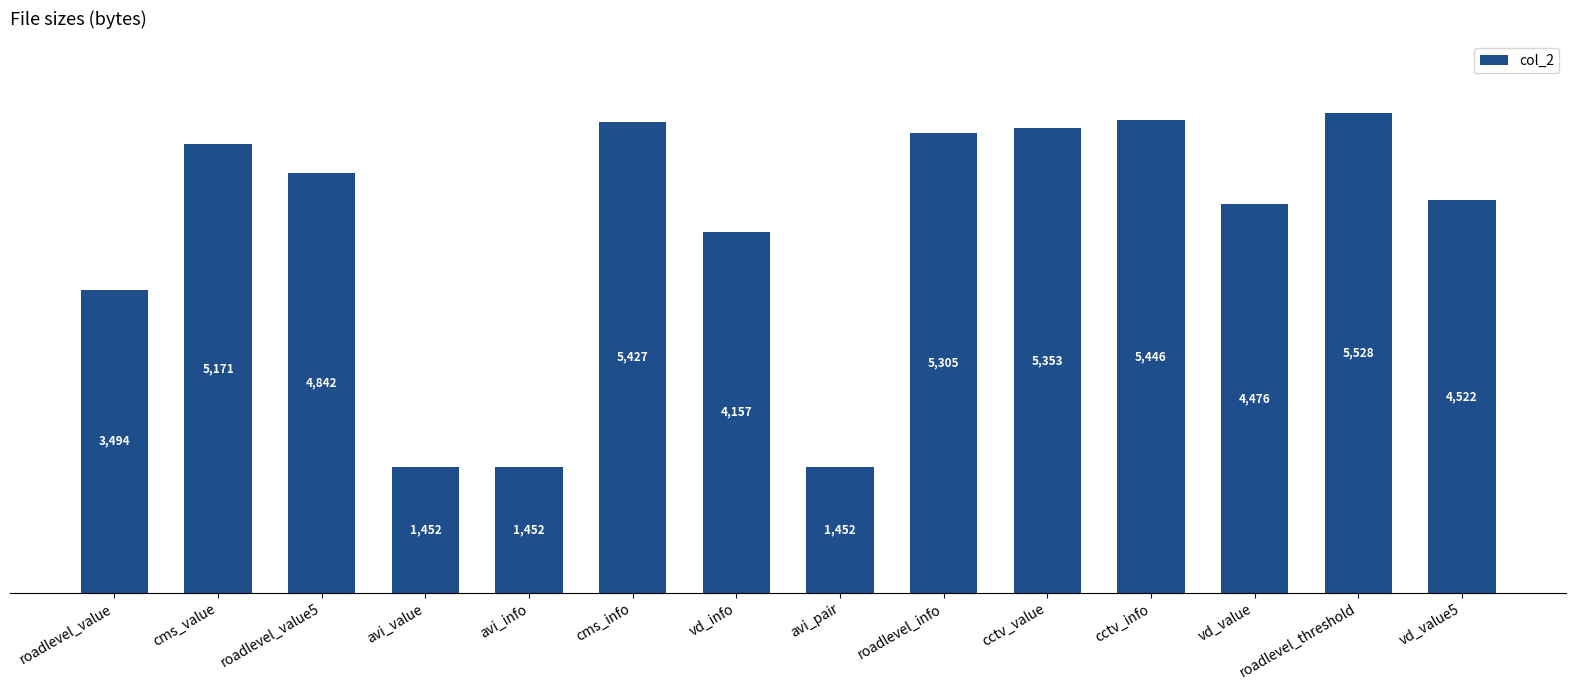

What is the change in value from avi_value to roadlevel_info?

+3853